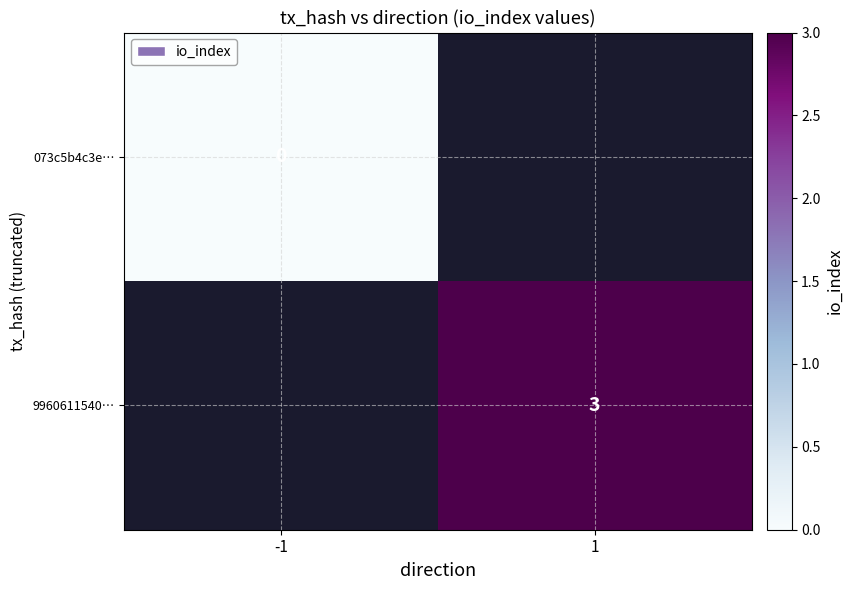

Which has a higher value, -1 or 1?

1